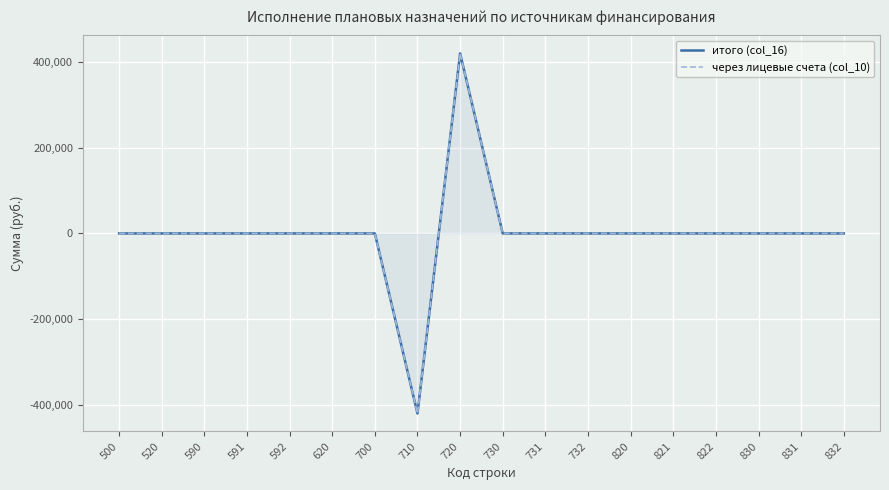

Is the value of итого (col_16) at 831 greater than the value of через лицевые счета (col_10) at 500?

No